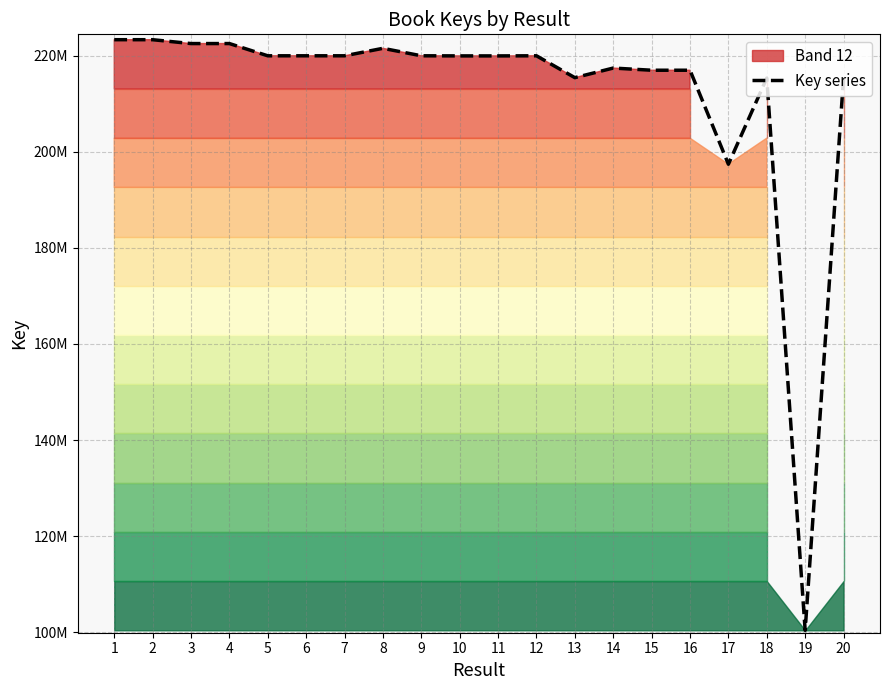

How many values exceed 219948237?

9